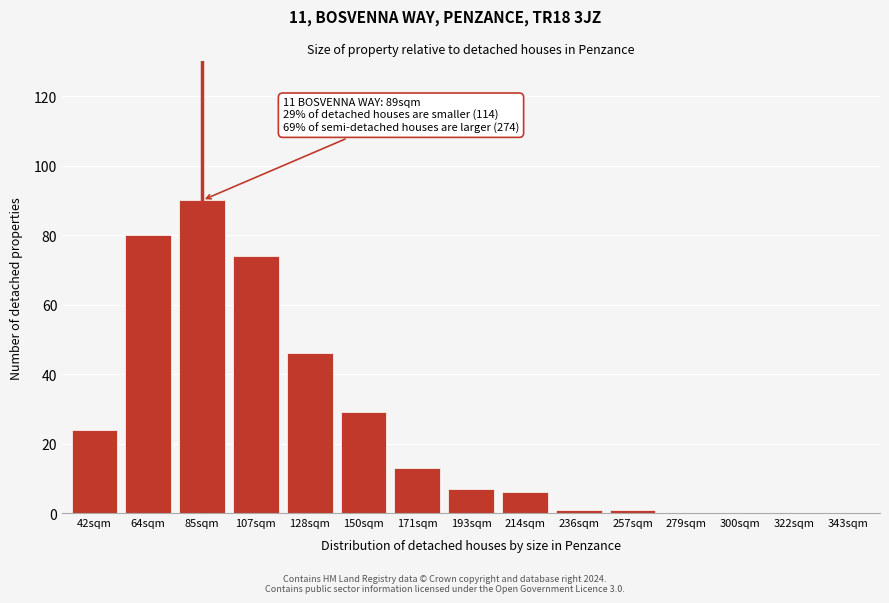

Reading left to right, what are all the values shown in this chart?

42sqm=24	64sqm=80	85sqm=90	107sqm=74	128sqm=46	150sqm=29	171sqm=13	193sqm=7	214sqm=6	236sqm=1	257sqm=1	279sqm=0	300sqm=0	322sqm=0	343sqm=0